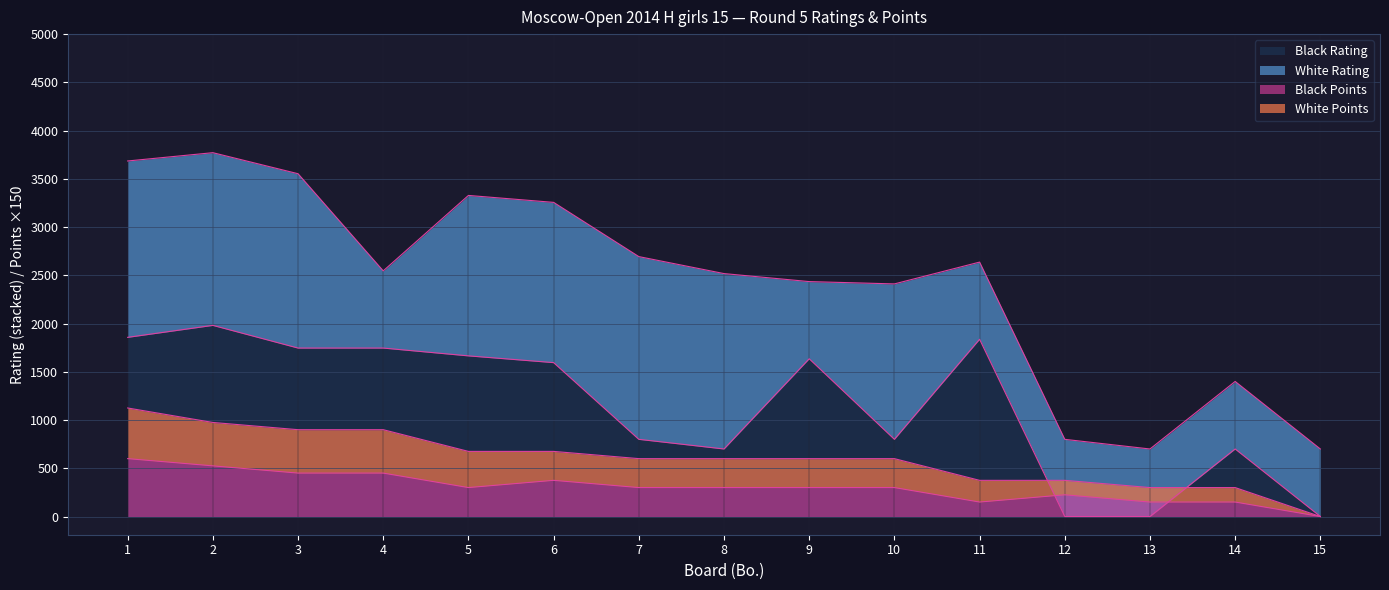

Which series ends up on top after the final intersection of Black Points and Black Rating?

Black Rating